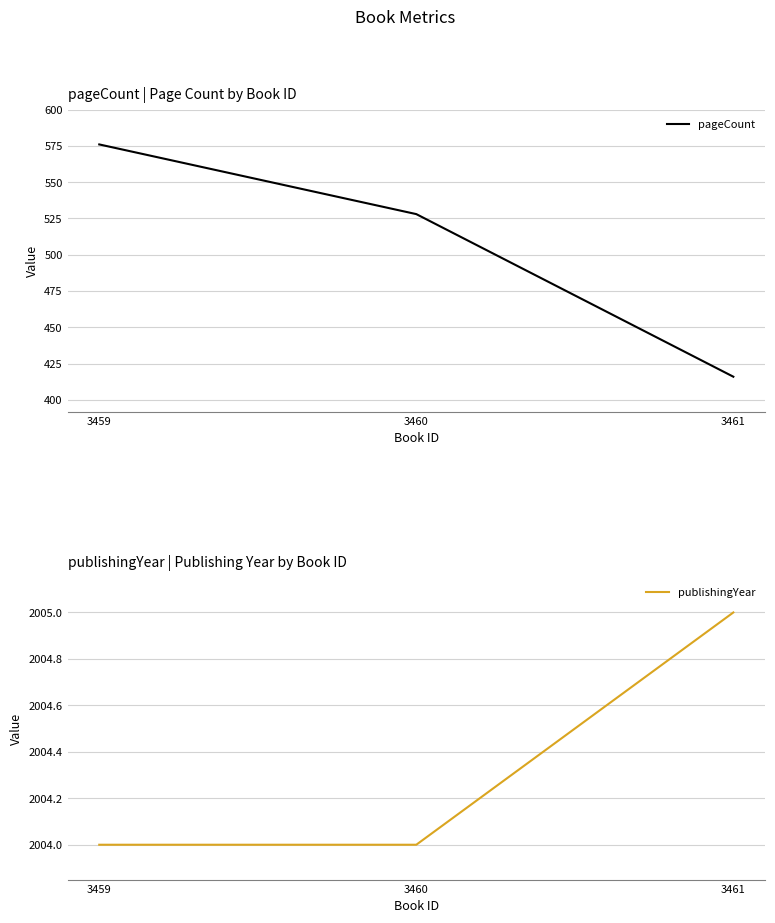

What is the average value of the pageCount series?

507